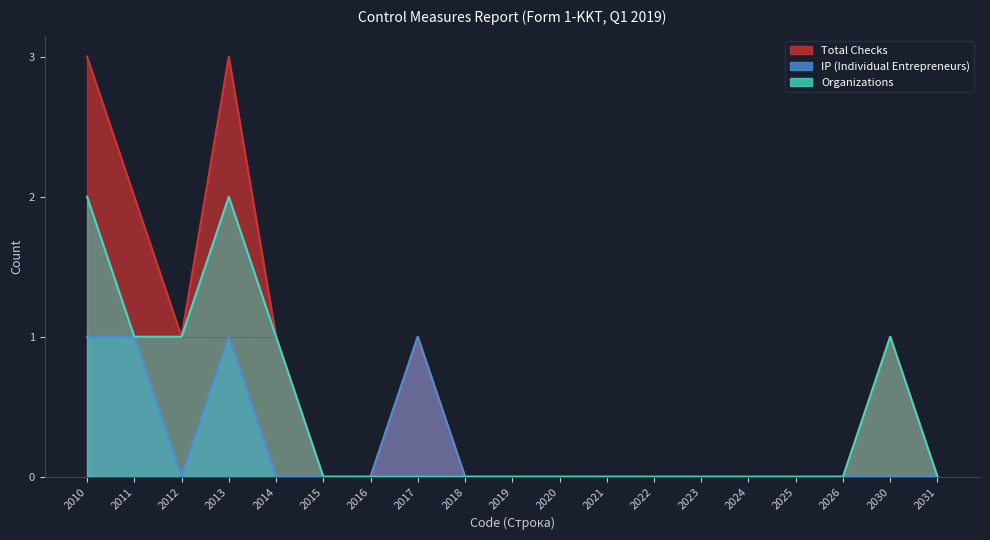

What is the difference between the highest and lowest values at 2011?

1